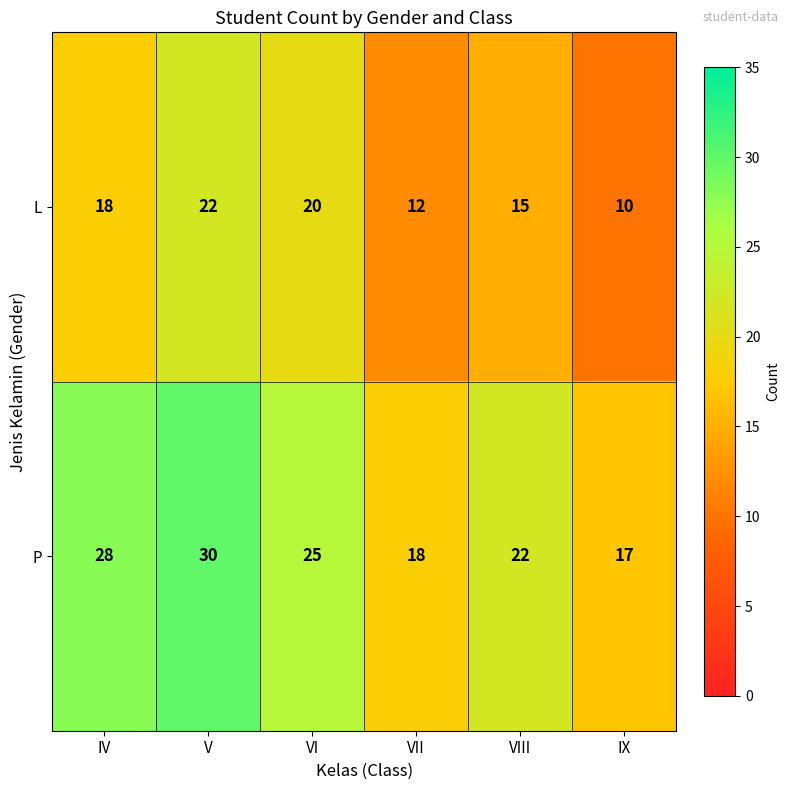

How many series are shown in this chart?

2